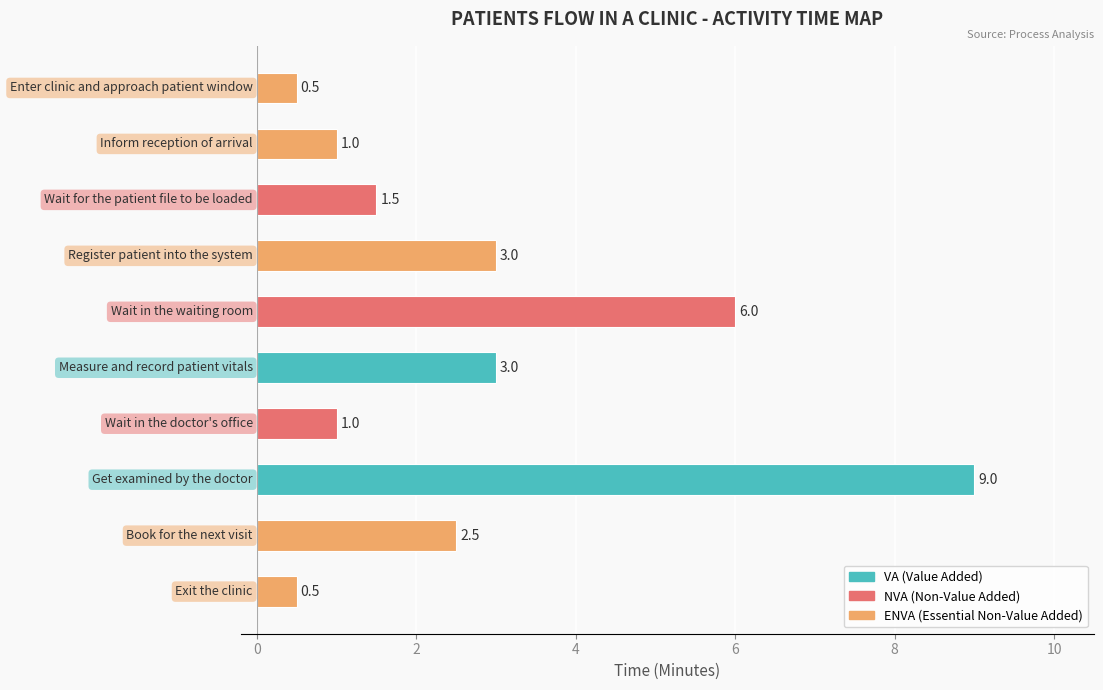

How many values are below 2?

5